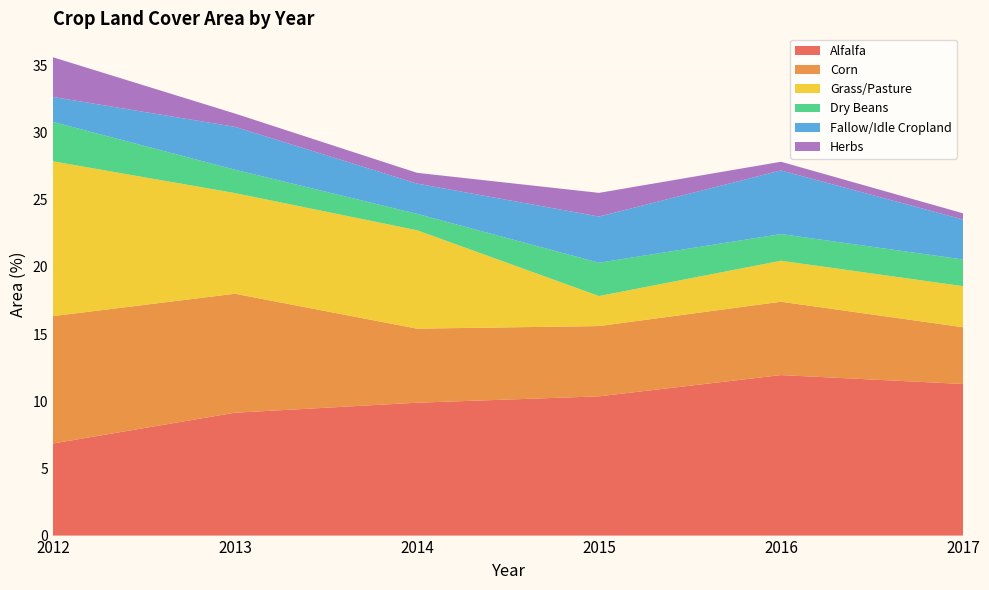

Reading left to right, what are all the values shown in this chart?

Alfalfa: 6.9	9.1	9.9	10.4	12.0	11.3
Corn: 9.5	8.9	5.5	5.2	5.5	4.2
Grass/Pasture: 11.5	7.5	7.3	2.2	3.1	3.1
Dry Beans: 2.9	1.7	1.2	2.5	2.0	2.0
Fallow/Idle Cropland: 1.9	3.2	2.3	3.4	4.7	3.0
Herbs: 3.0	1.0	0.8	1.8	0.6	0.5